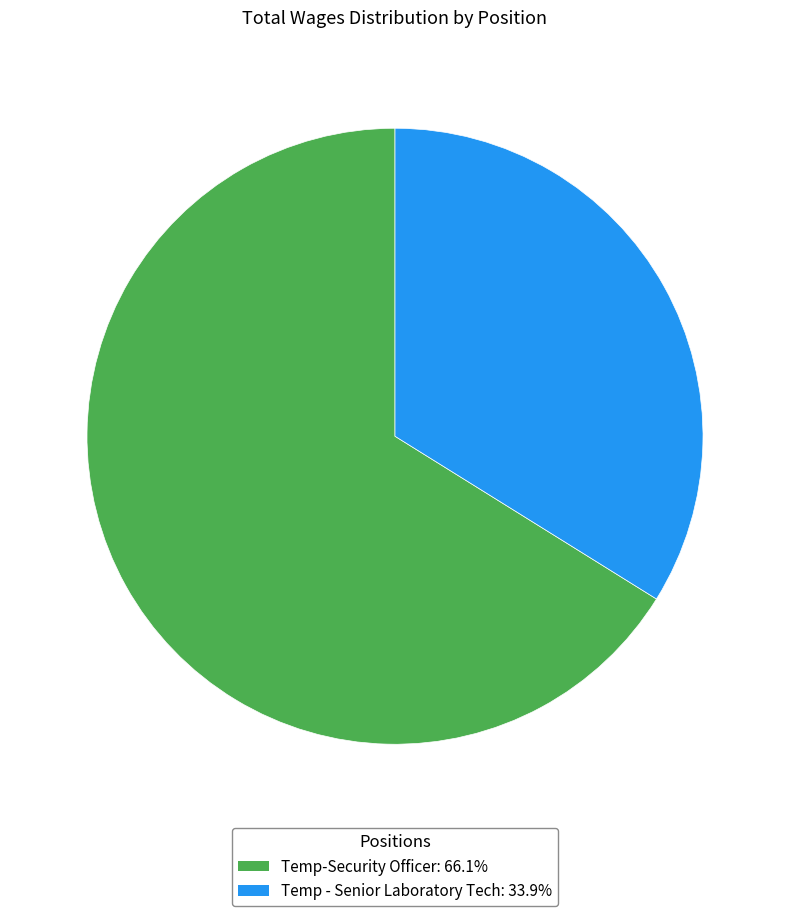

Rank the categories by value from lowest to highest.

Temp - Senior Laboratory Tech, Temp-Security Officer